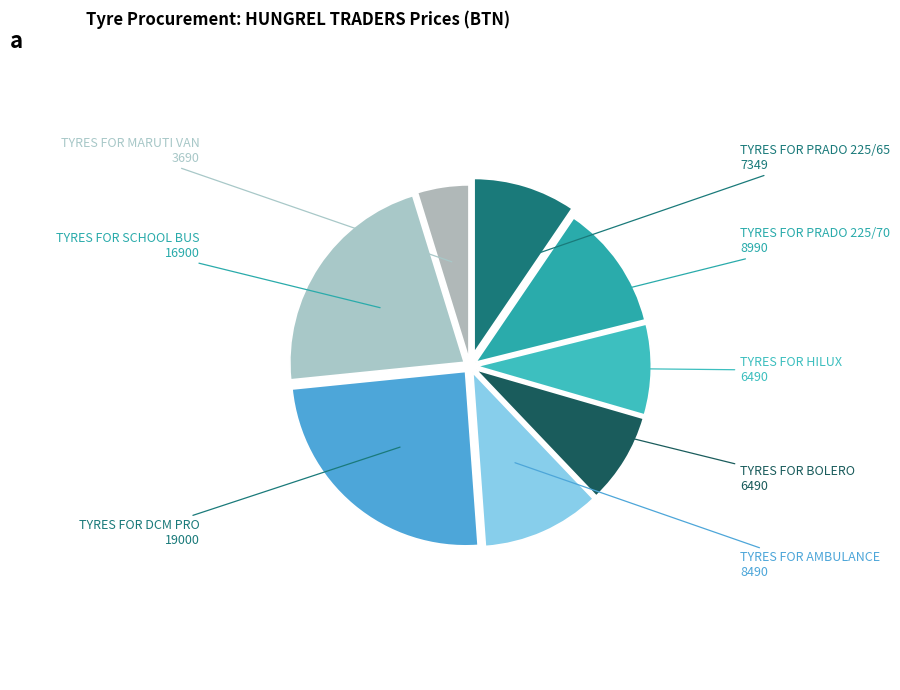

Is the sum of TYRES FOR PRADO 225/70 and TYRES FOR BOLERO greater than half?

No